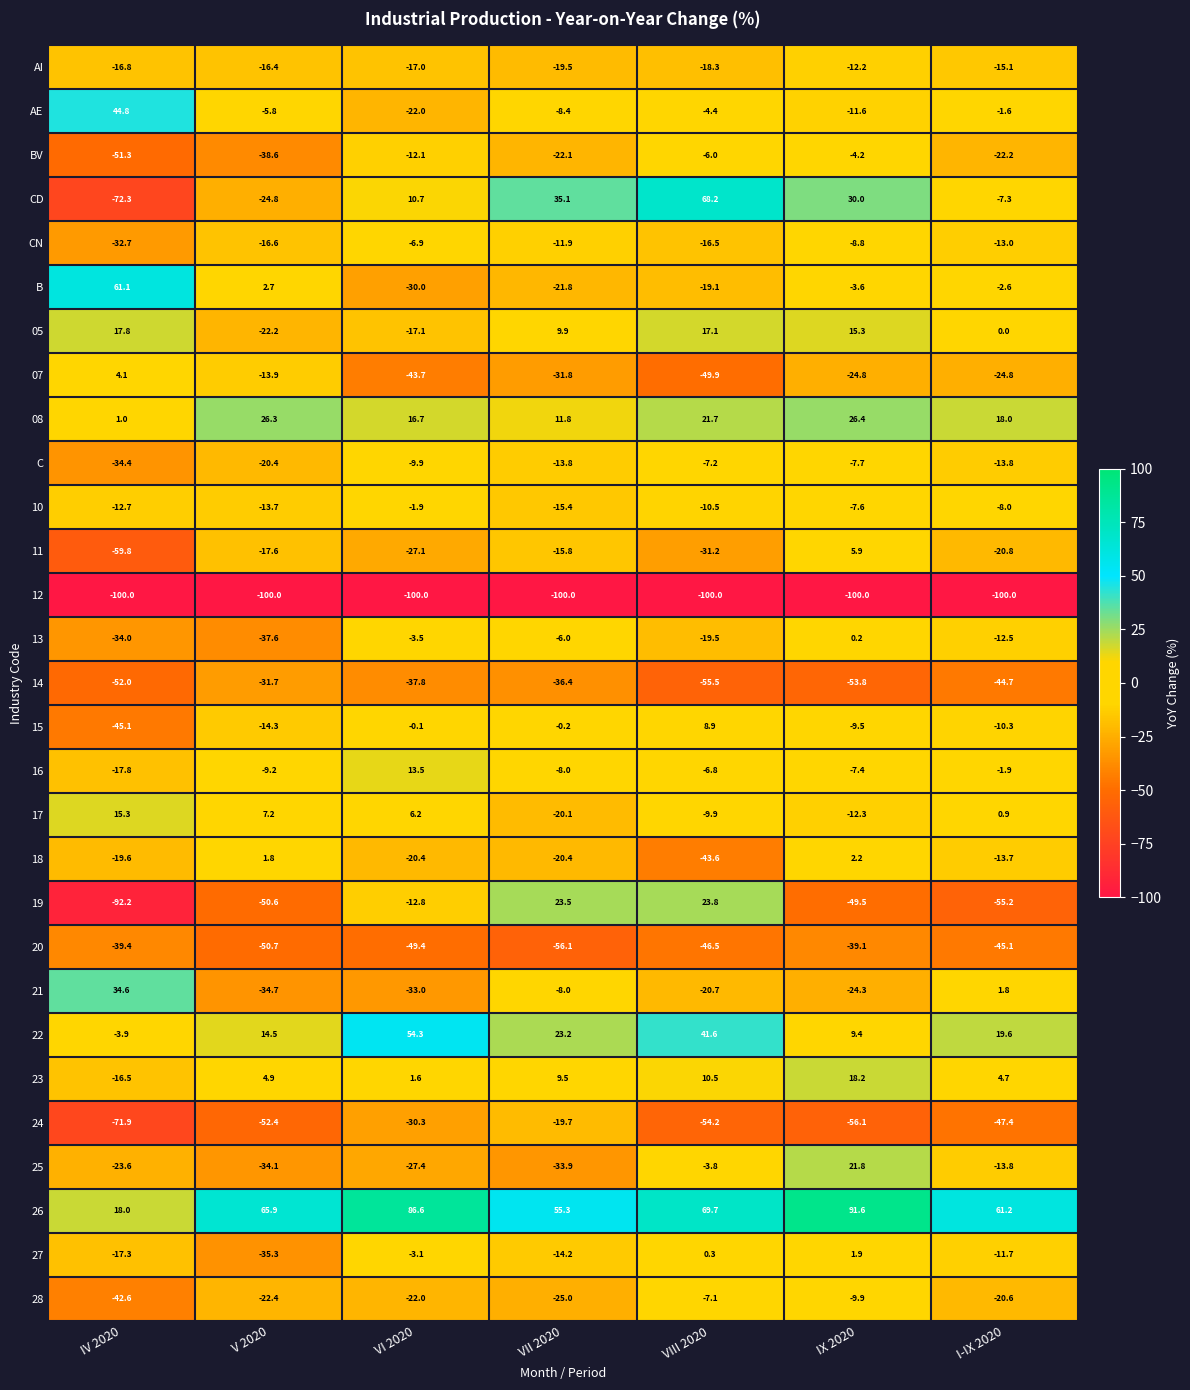

Which series has the widest spread of values?

CD